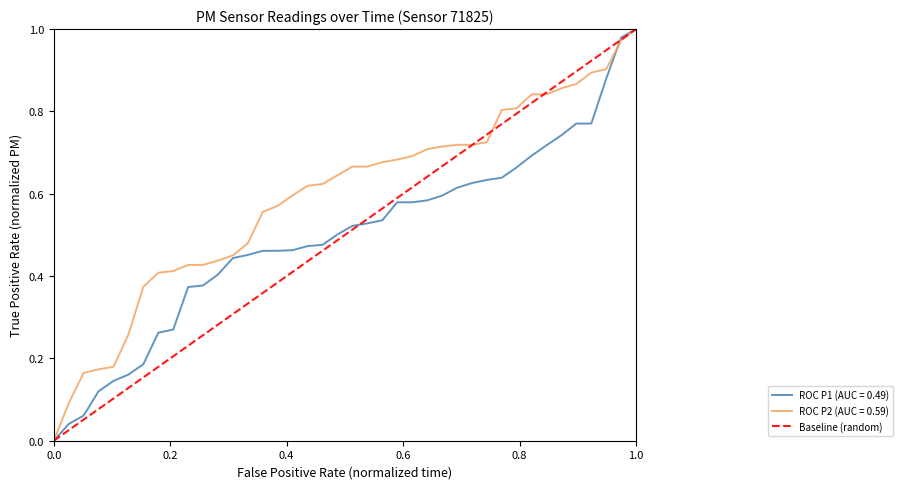

The ROC P1 (AUC = 0.49) series shows 0.4 at 1.0. True or false?

False